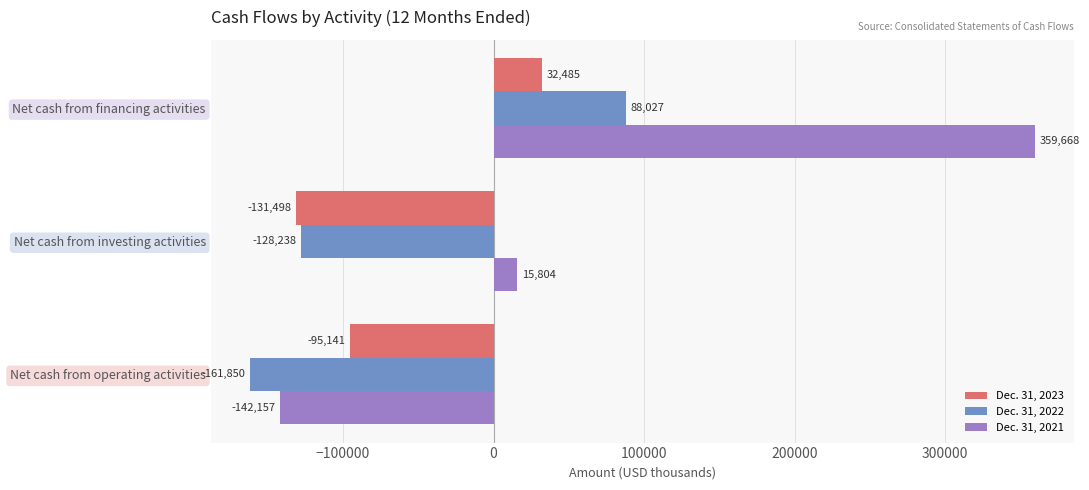

True or false: Dec. 31, 2021 has a value of 359668 at Net cash from financing activities.

True